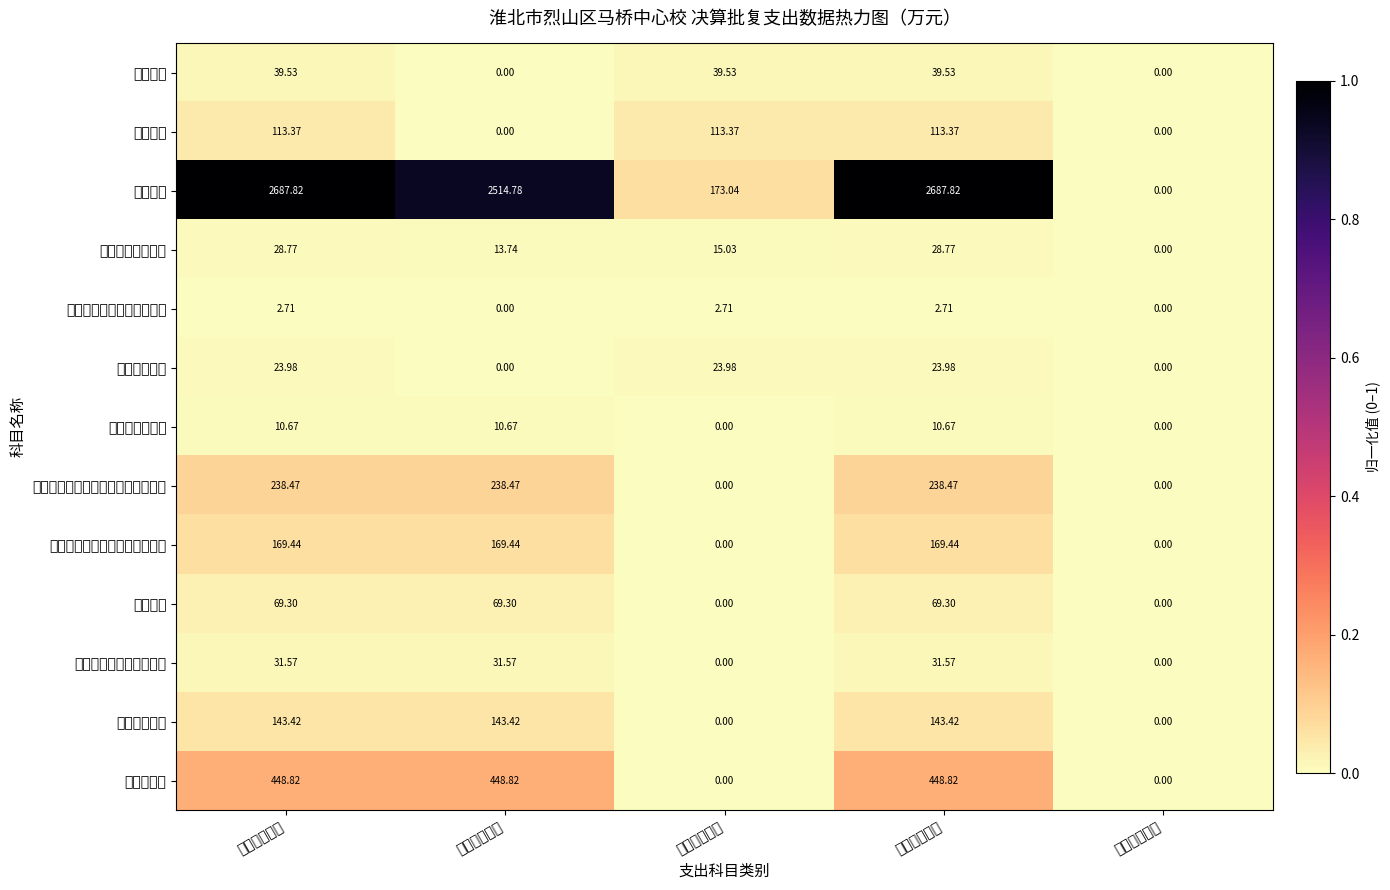

List the series in order of their peak value, highest first.

初中教育, 住房公积金, 机关事业单位基本养老保险缴费支出, 机关事业单位职业年金缴费支出, 事业单位医疗, 小学教育, 死亡抚恤, 学前教育, 其他社会保障和就业支出, 其他普通教育支出, 其他教育支出, 事业单位离退休, 其他教育费附加安排的支出